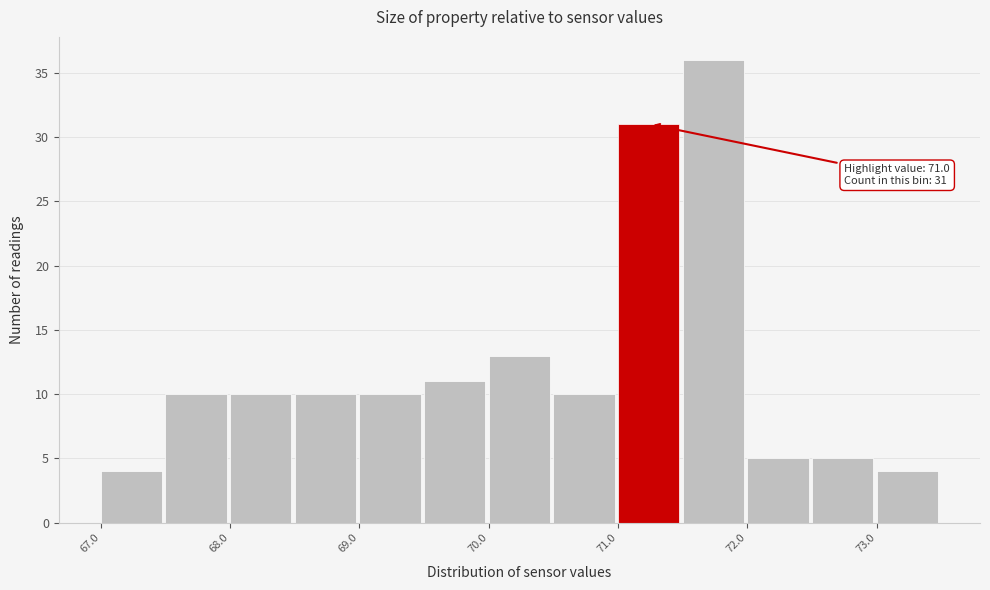

Which range on the x-axis has the tallest bar?

71.5 to 72.0